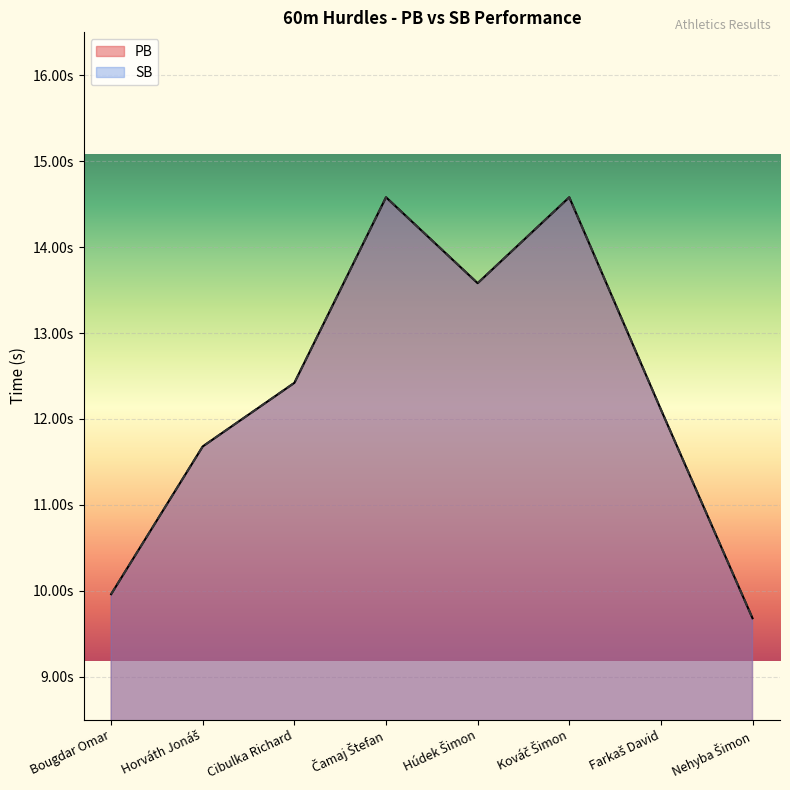

At which category does the chart reach its peak across all series?

Čamaj Štefan